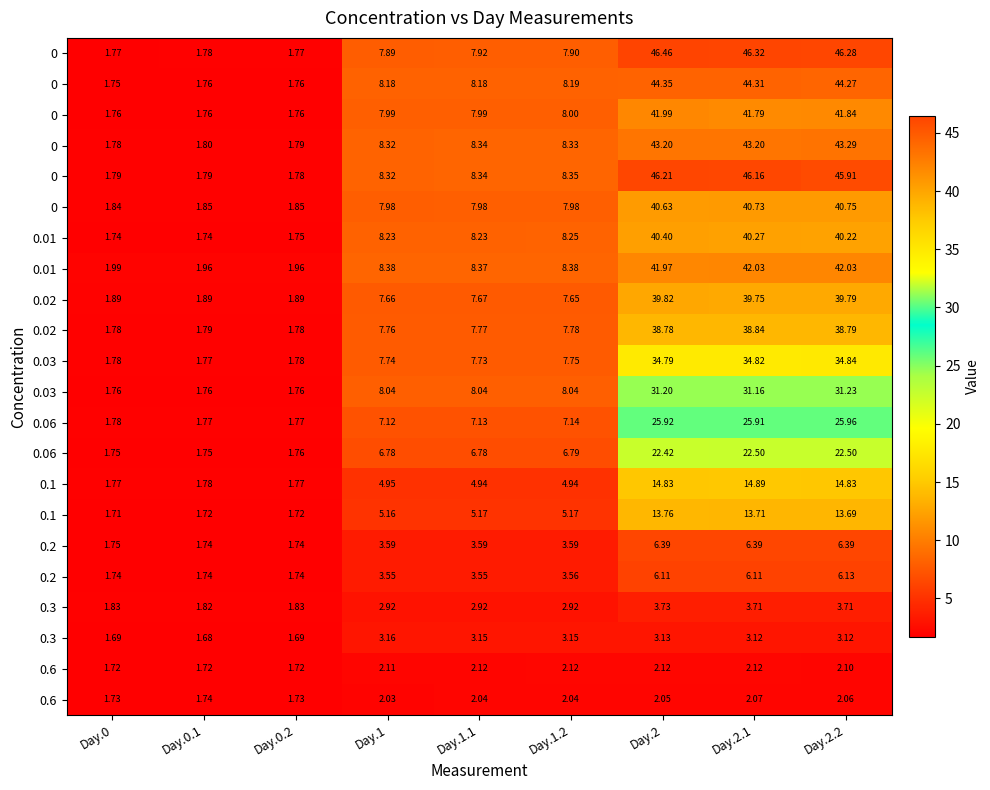

What is the difference between the highest and lowest values at Day.2.2?

44.2